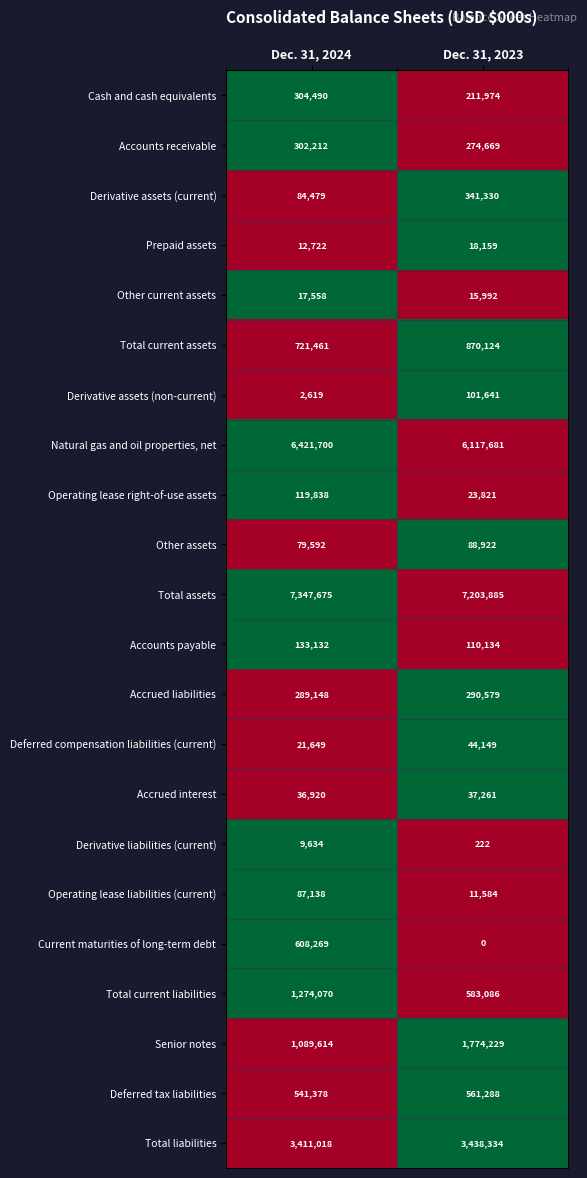

What is the total value across all series at Dec. 31, 2024?

22916316